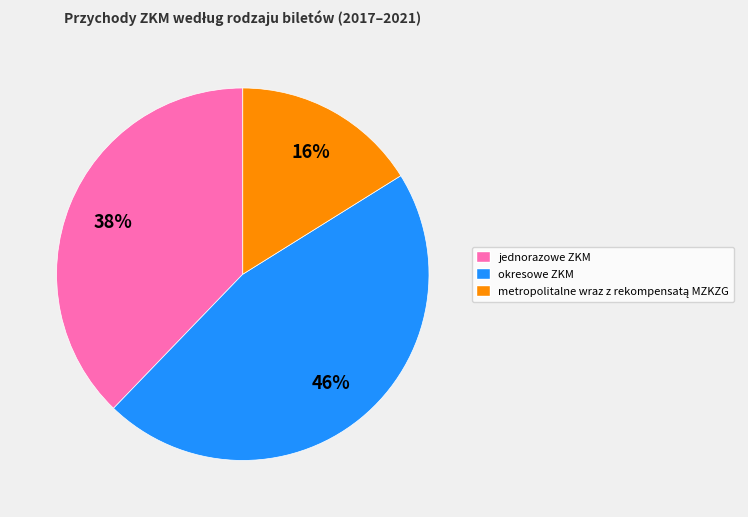

Is there any slice that represents more than half of the pie?

No